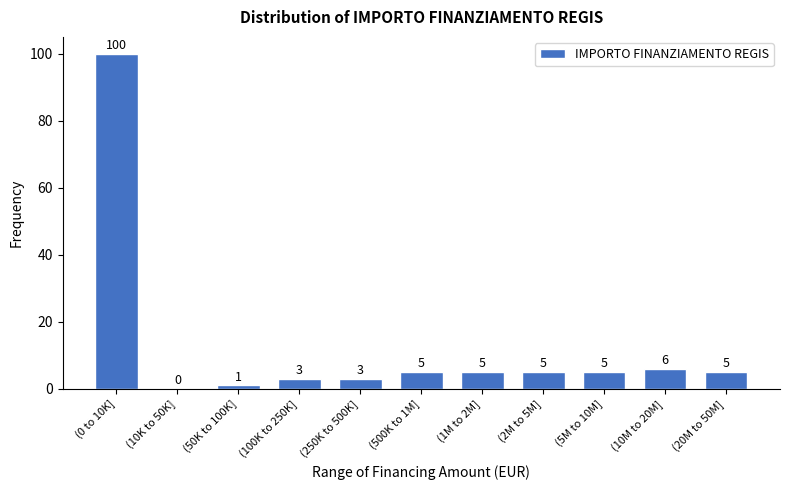

Reading left to right, what are all the values shown in this chart?

(0 to 10K]=100	(10K to 50K]=0	(50K to 100K]=1	(100K to 250K]=3	(250K to 500K]=3	(500K to 1M]=5	(1M to 2M]=5	(2M to 5M]=5	(5M to 10M]=5	(10M to 20M]=6	(20M to 50M]=5